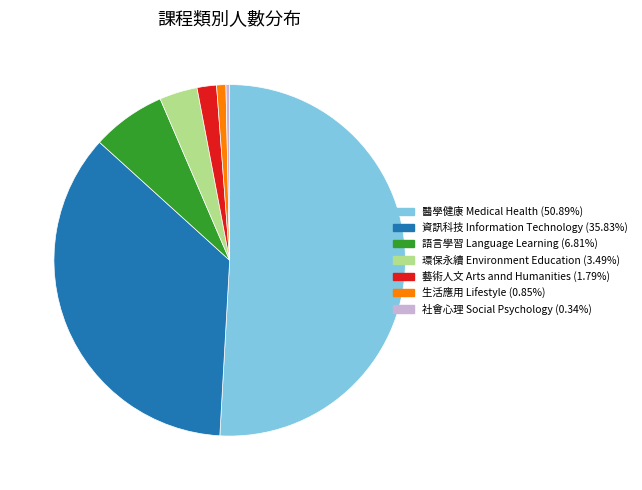

Approximately how many times larger is the value at 環保永續 Environment Education (3.49%) compared to 語言學習 Language Learning (6.81%)?

0.5